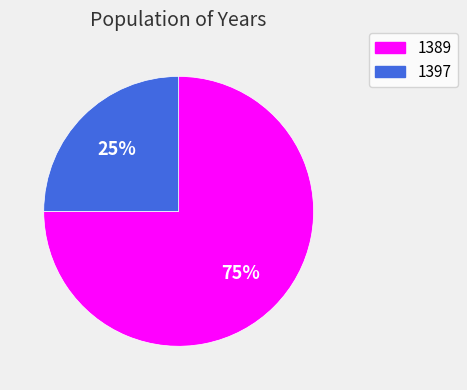

The 1397 slice represents 25% of the pie. True or false?

True